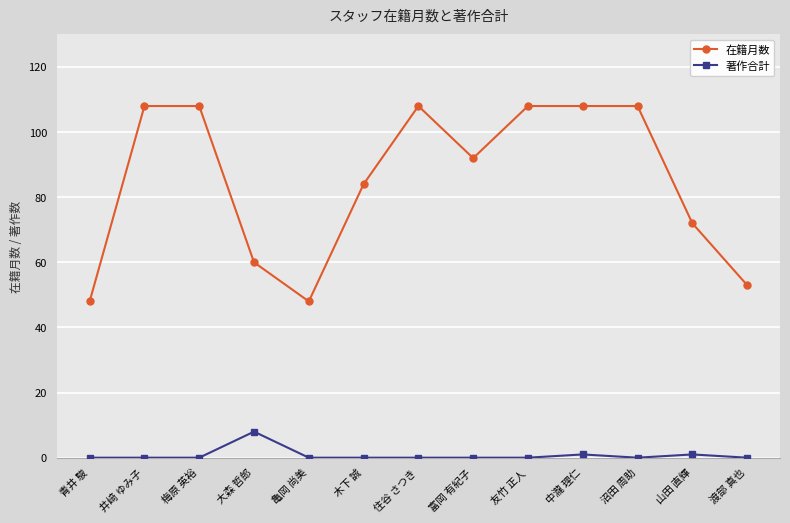

True or false: 著作合計 and 在籍月数 intersect in this chart.

False